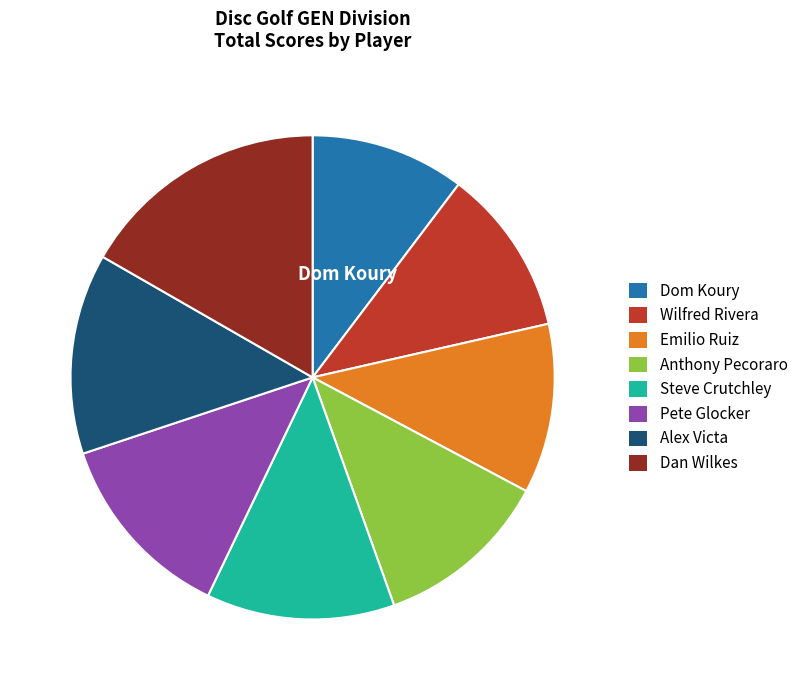

How many segments does this pie chart have?

8